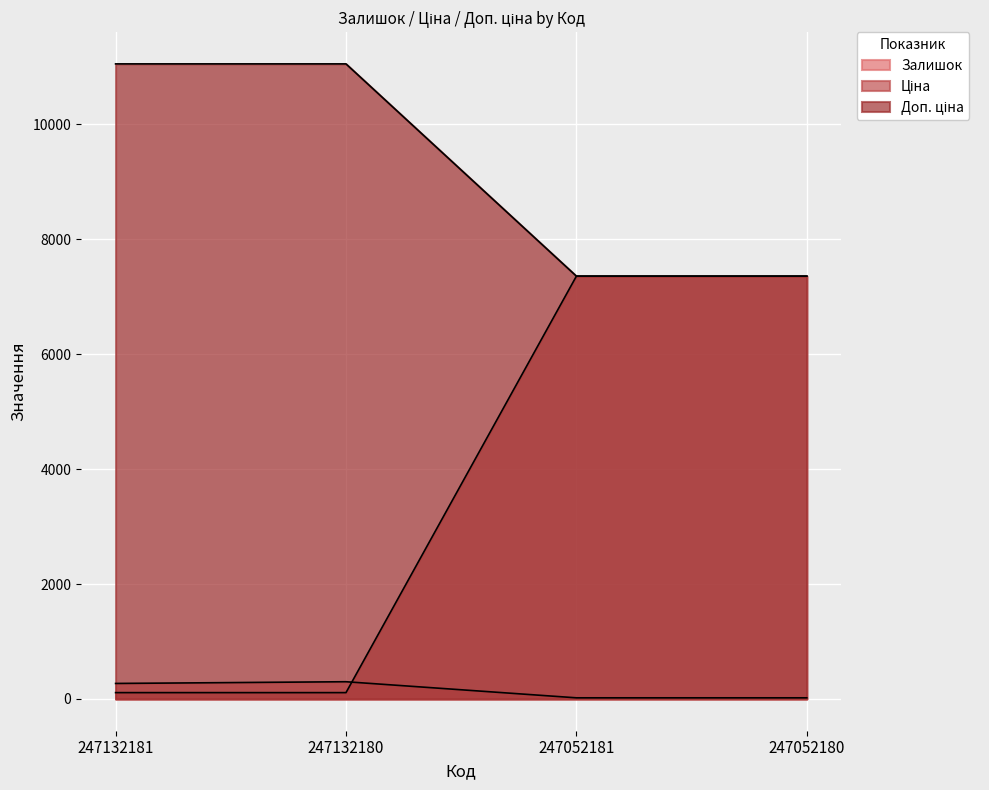

Which has a higher value, 247132181 or 247052180?

247132181